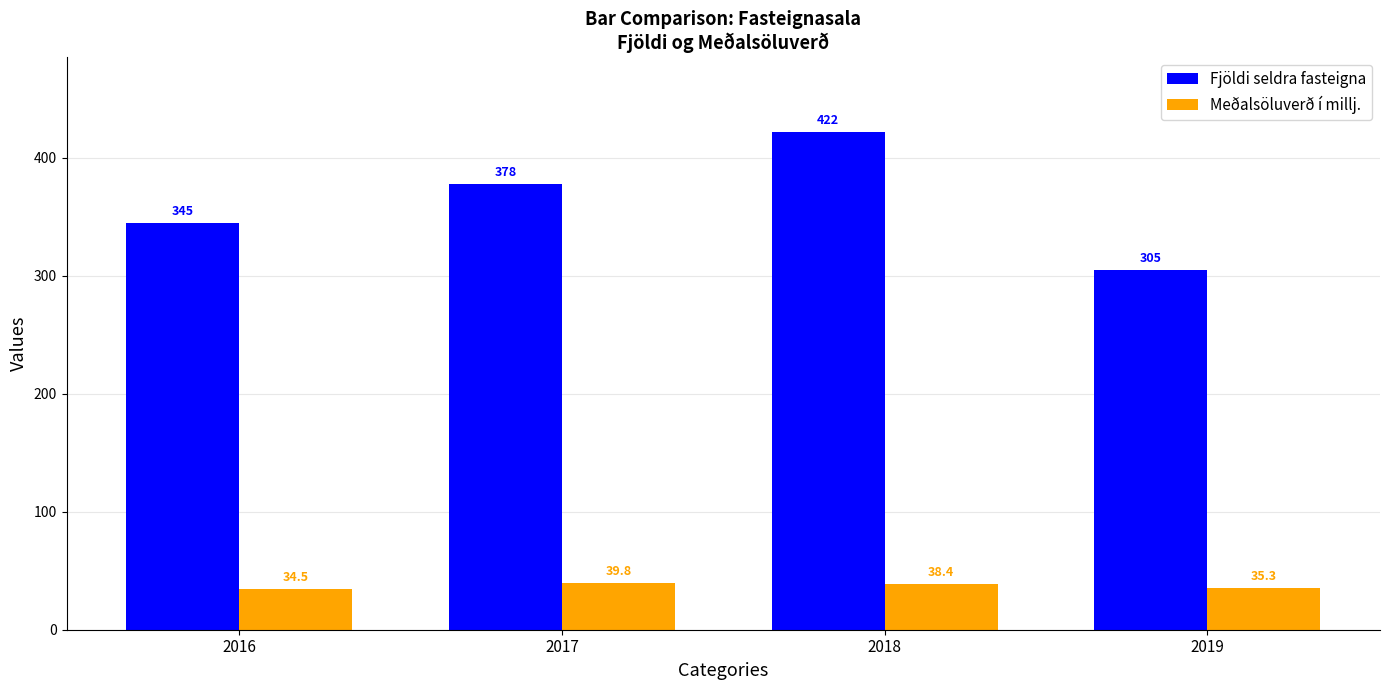

What is the greatest value displayed?

422.0